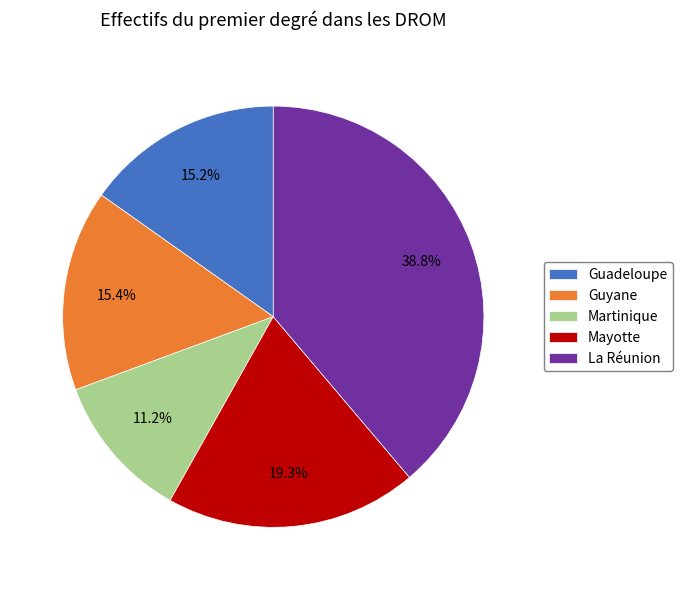

Is the sum of Guadeloupe and Guyane greater than half?

No